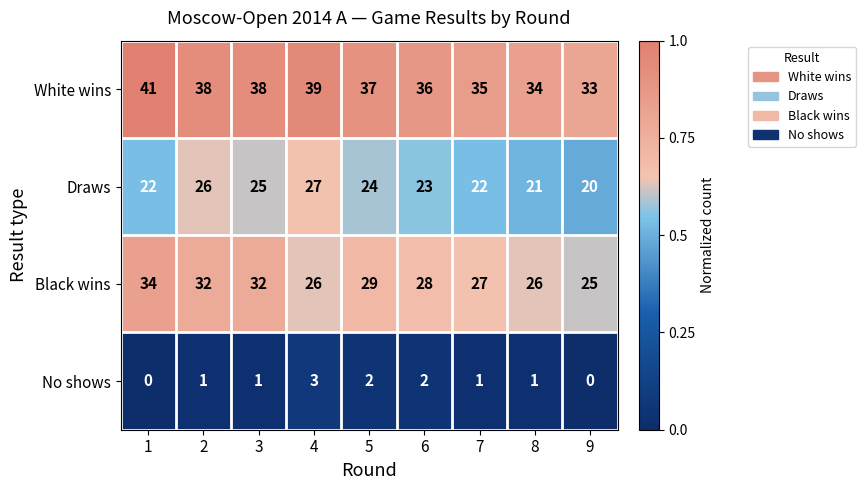

What is the sum of all No shows values?

11